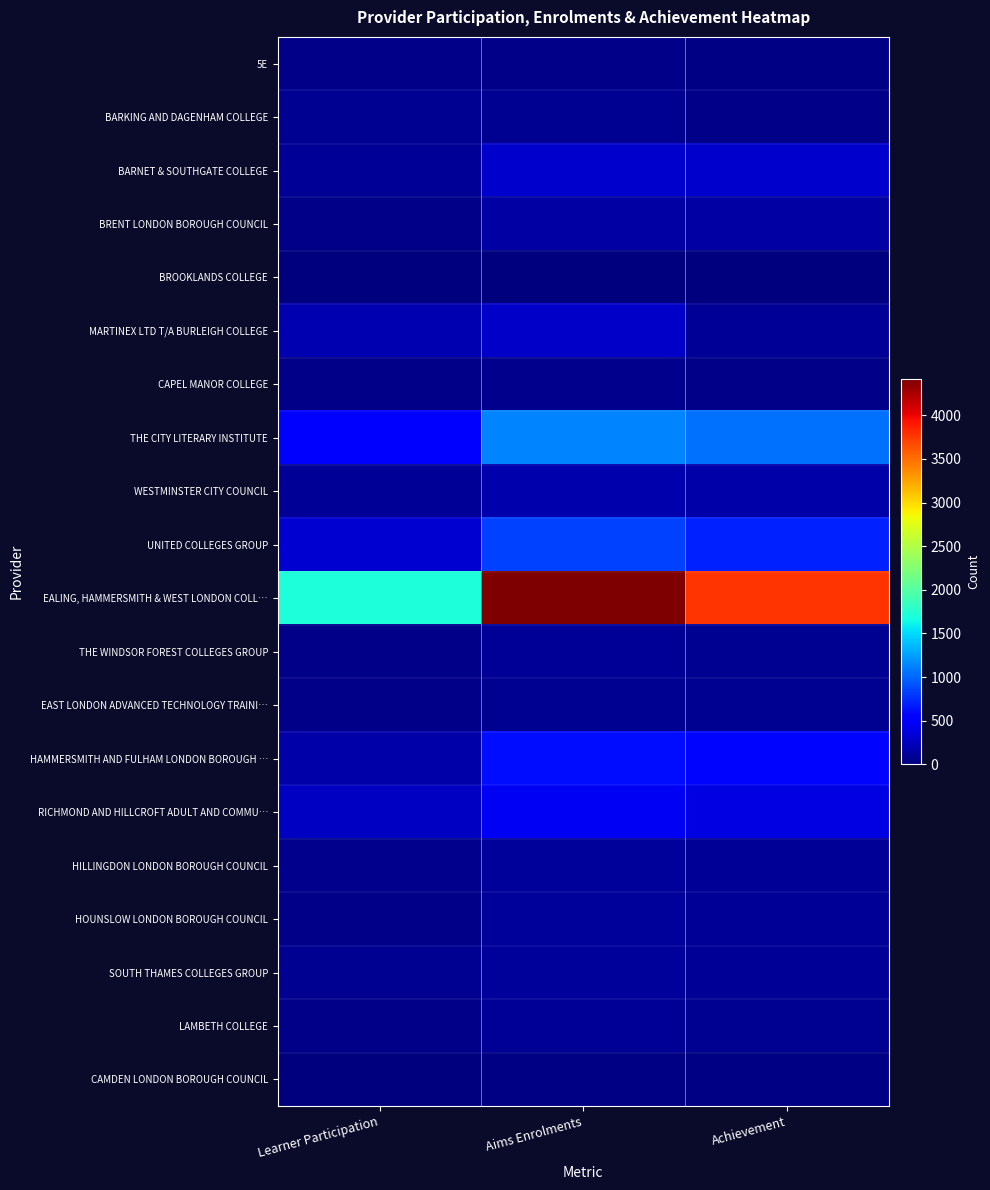

At which category is the sum across all series the highest?

Aims Enrolments